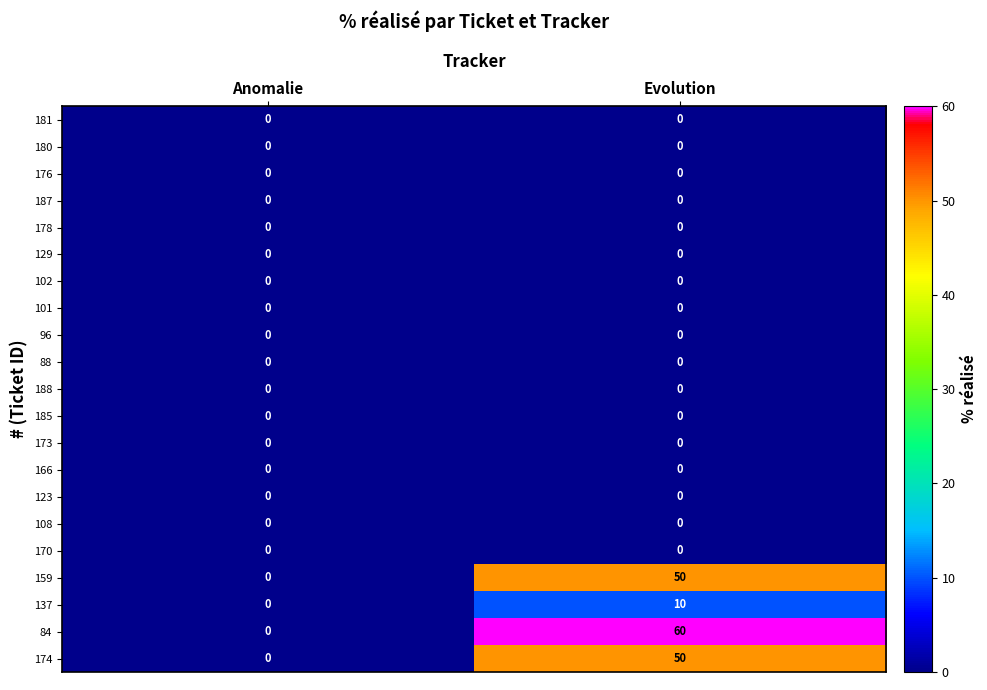

Is it true that 137 equals 6 at Anomalie?

False